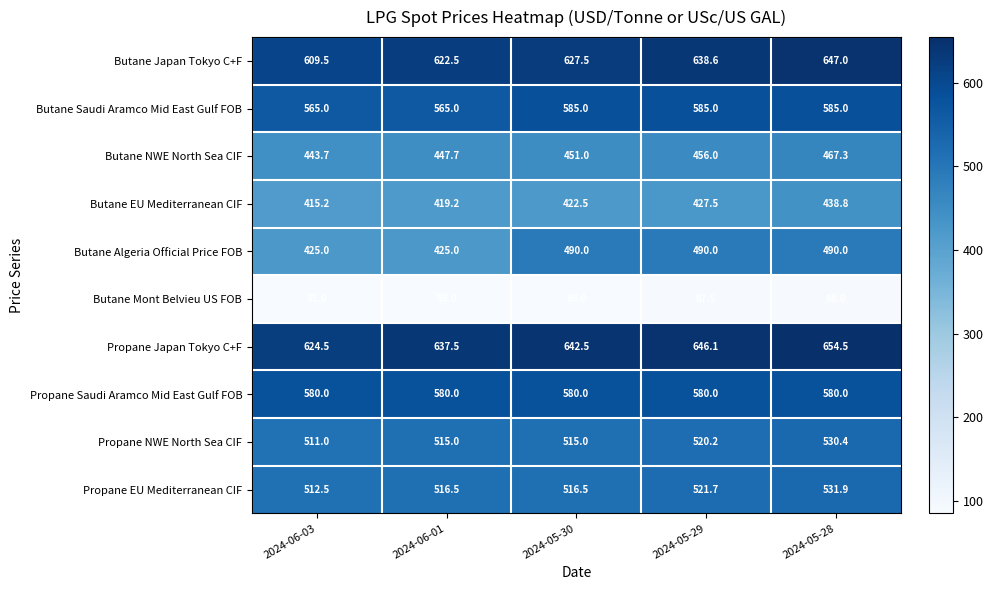

What value does the Propane Saudi Aramco Mid East Gulf FOB series have at 2024-05-29?

580.0